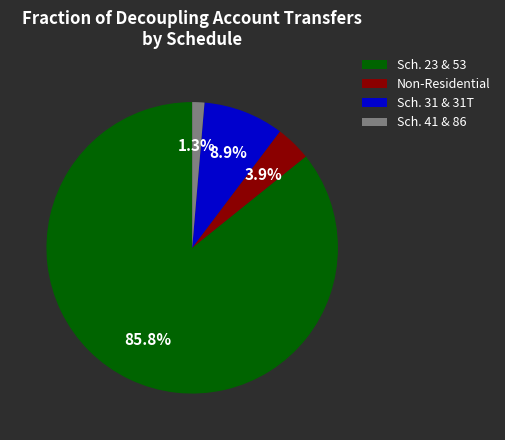

Do Sch. 23 & 53 and Non-Residential together represent more than half of the pie?

Yes